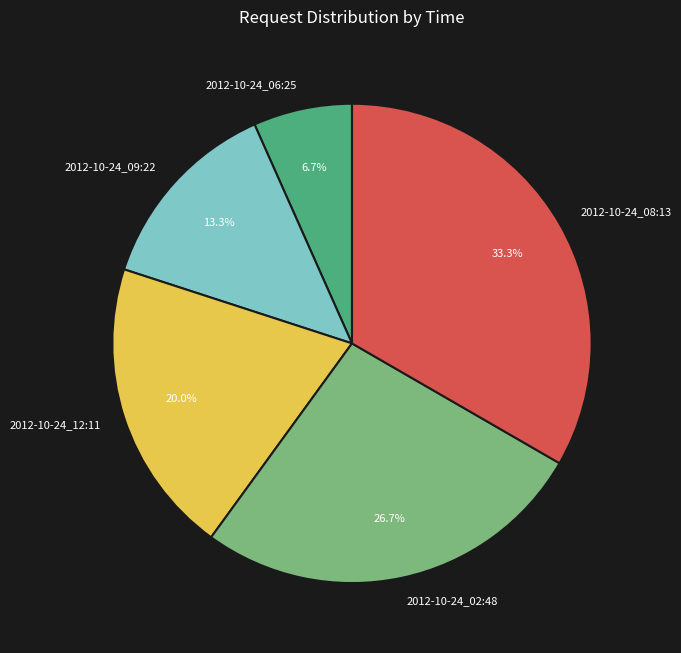

Is it true that 2012-10-24_09:22 is 20% of the pie?

False